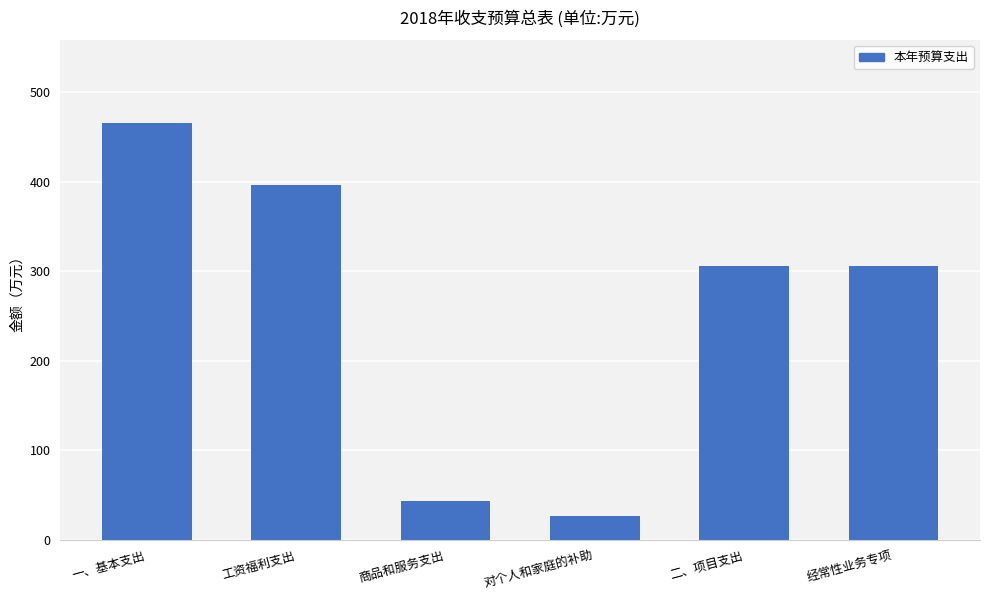

Which label corresponds to the largest value in the chart?

一、基本支出